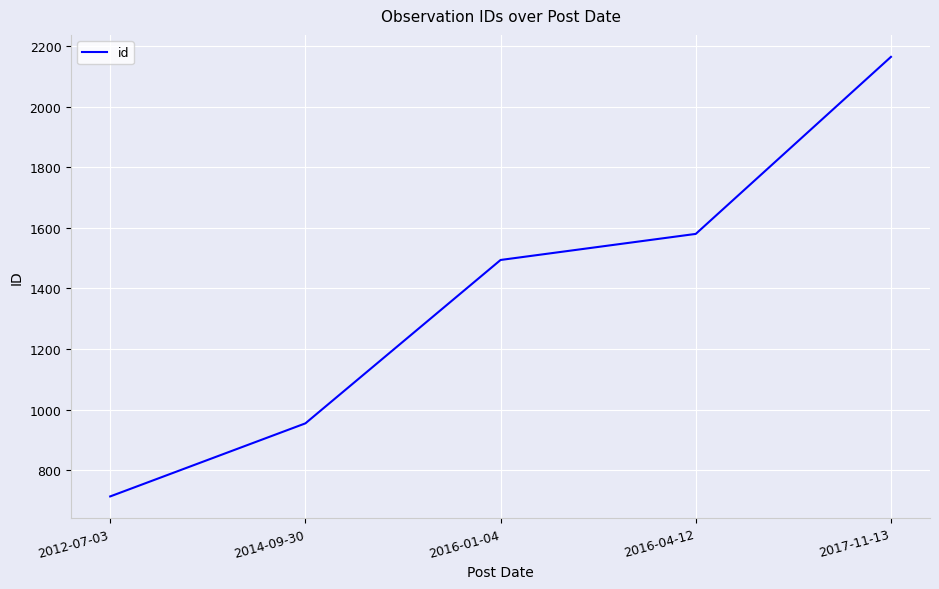

Reading left to right, what are all the values shown in this chart?

2012-07-03=714	2014-09-30=955	2016-01-04=1494	2016-04-12=1580	2017-11-13=2164